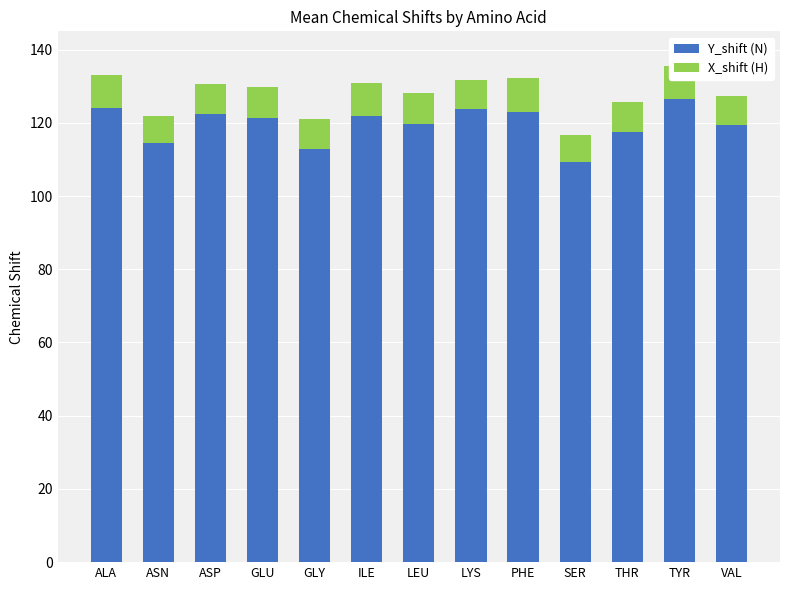

What is the sum of all Y_shift (N) values?

1556.2